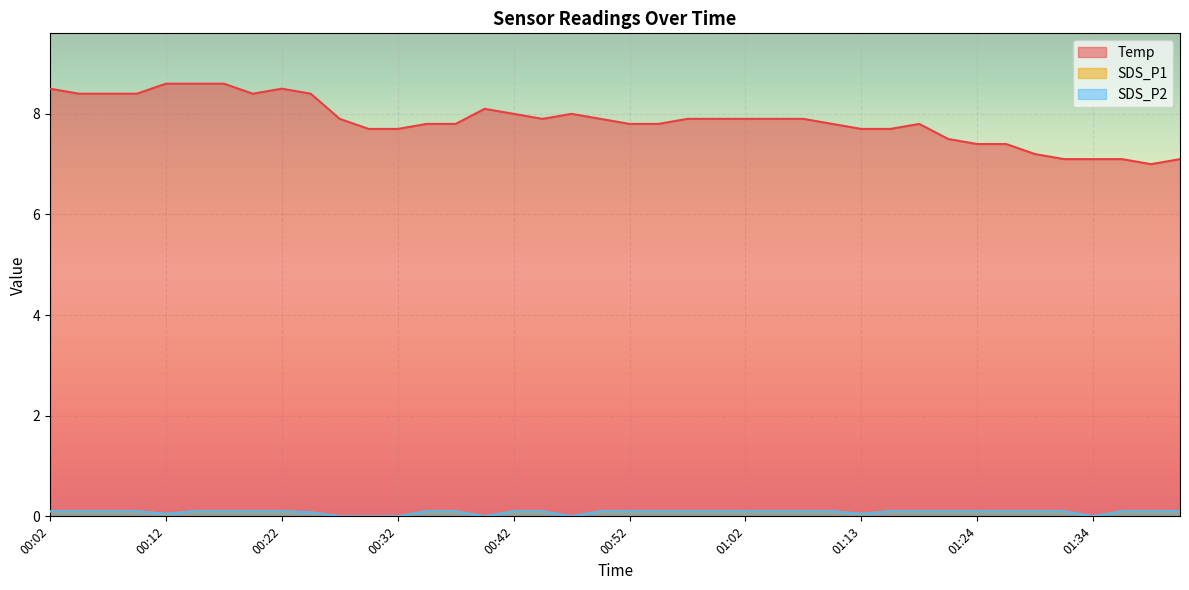

The SDS_P1 series shows 0.1 at 00:09. True or false?

True